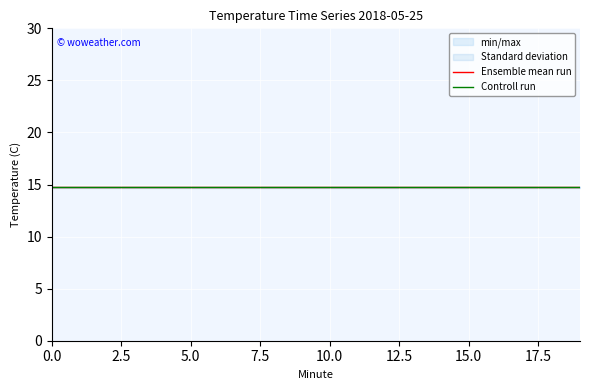

True or false: Controll run and Ensemble mean run cross at least once.

False